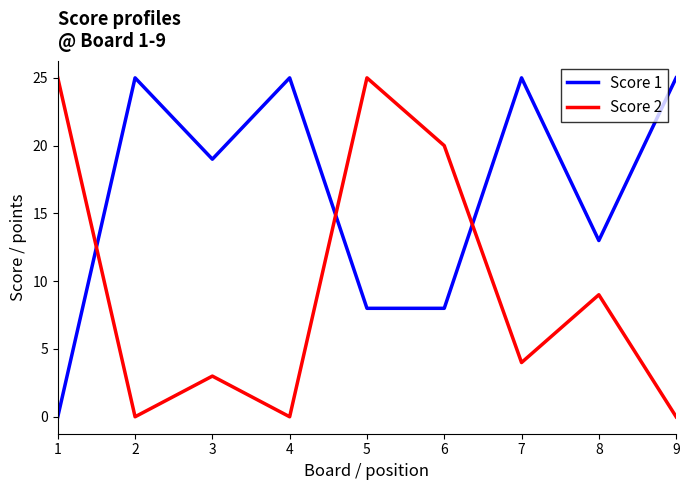

The Score 2 series shows 43 at 5. True or false?

False